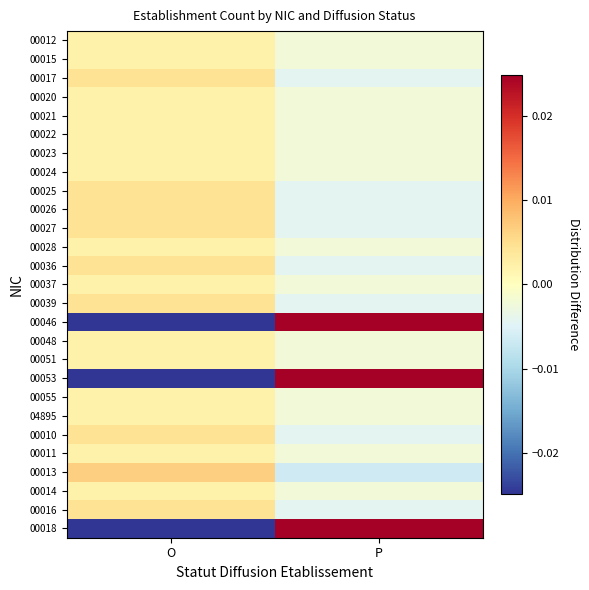

Rank the series at O from highest to lowest value.

00013, 00017, 00025, 00026, 00027, 00036, 00039, 00010, 00016, 00012, 00015, 00020, 00021, 00022, 00023, 00024, 00028, 00037, 00048, 00051, 00055, 04895, 00011, 00014, 00046, 00053, 00018